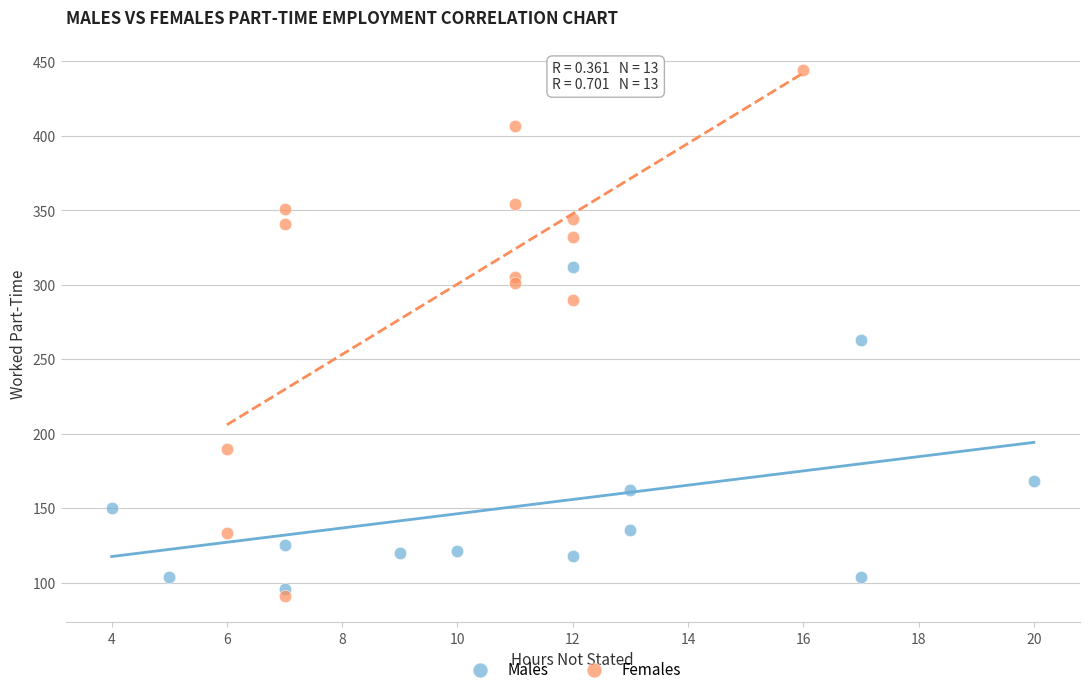

Which series has the largest Y range (max minus min)?

Females